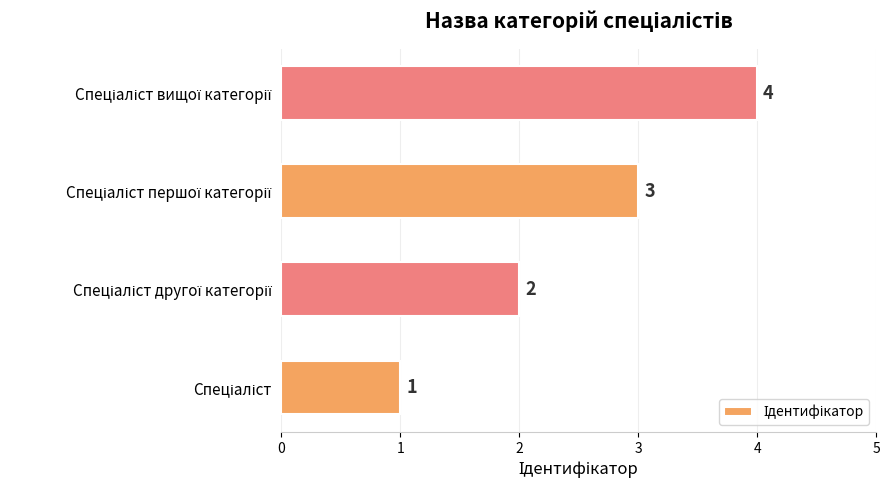

What is the greatest value displayed?

4